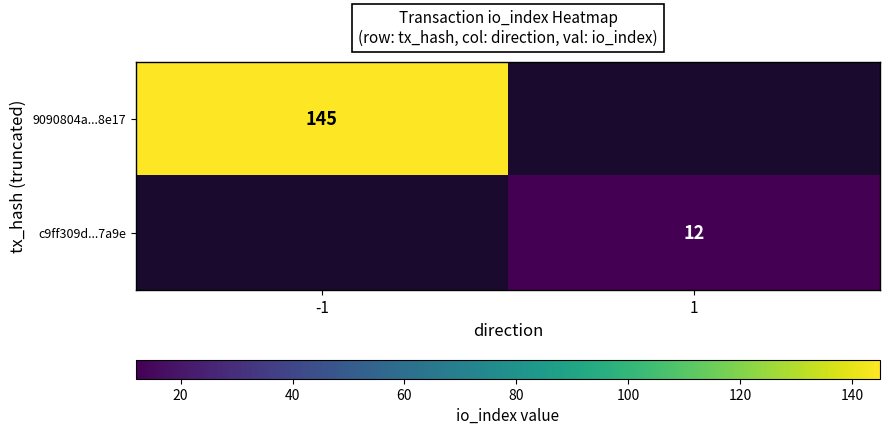

The c9ff309d...7a9e series shows 12 at 1. True or false?

True